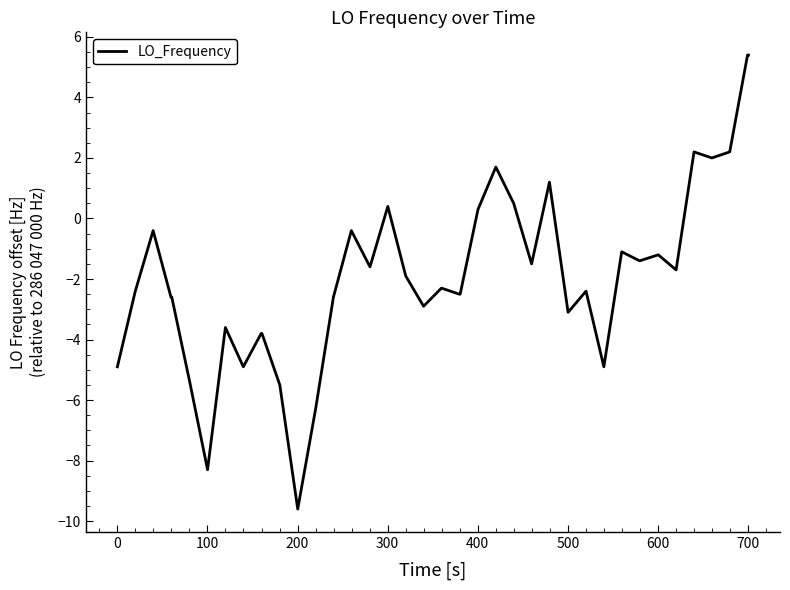

Count the number of categories in the chart.

40